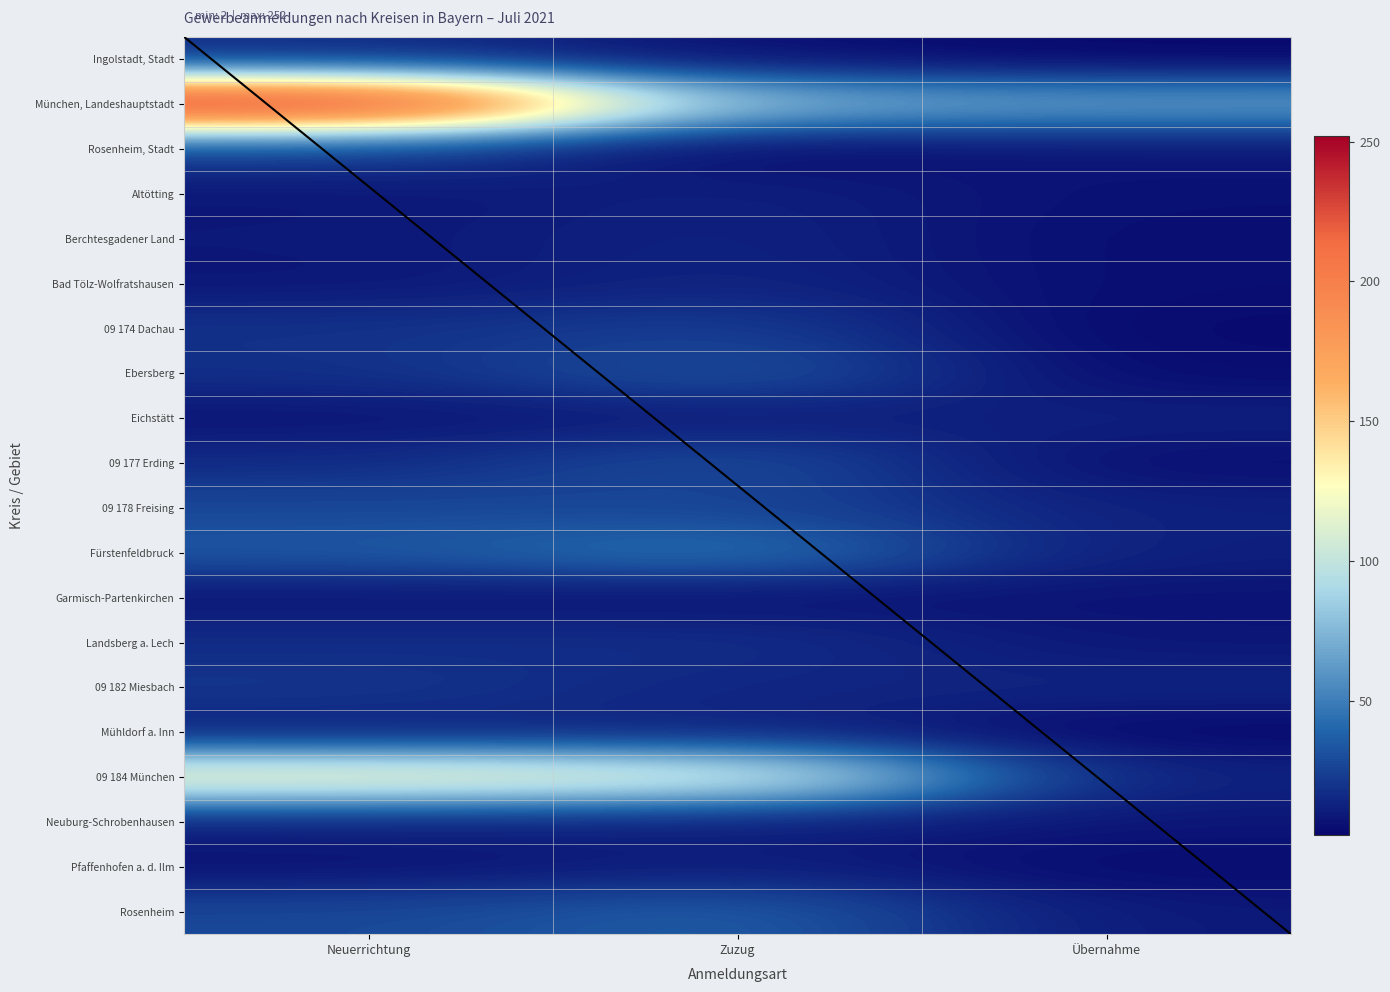

Between Zuzug and Übernahme, which is larger?

Zuzug